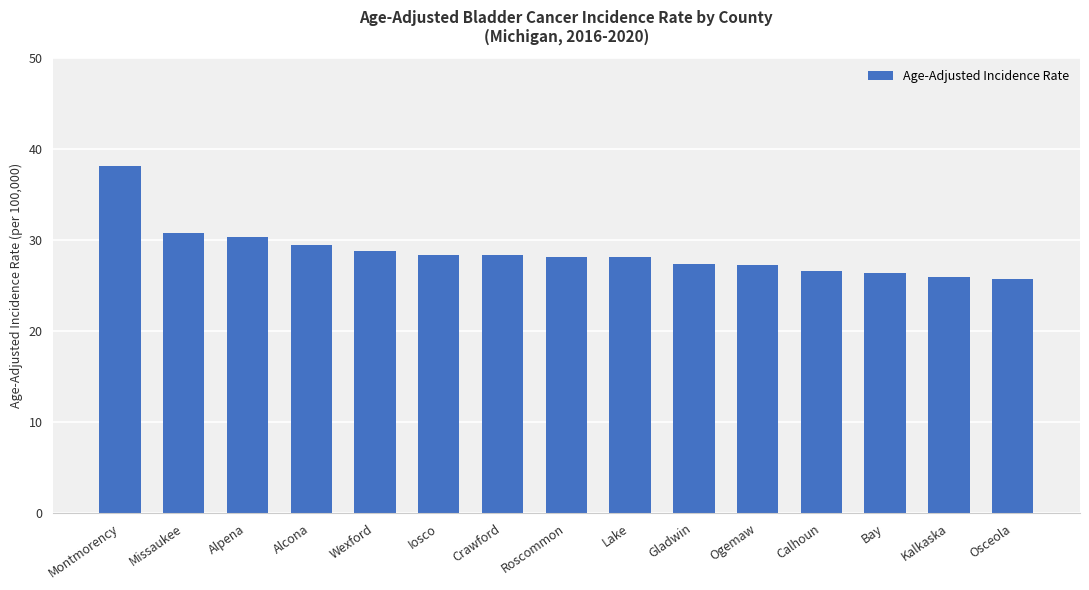

Read the value at Montmorency.

38.2